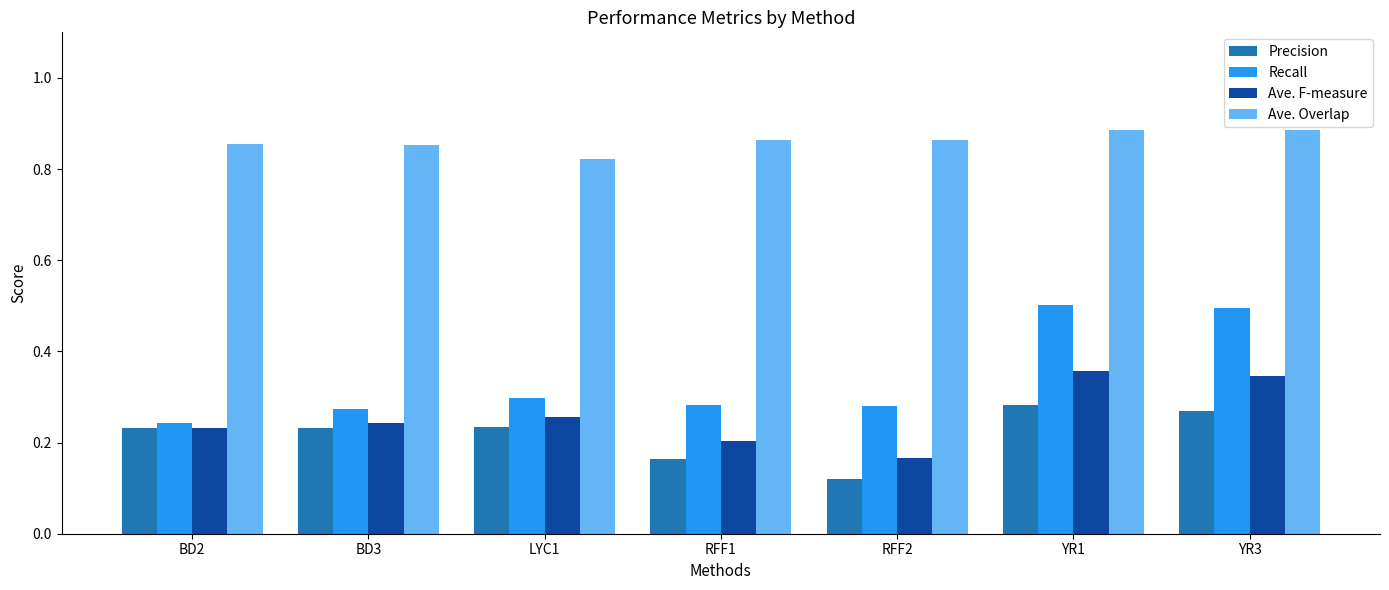

What is the total value across all series at LYC1?

1.6